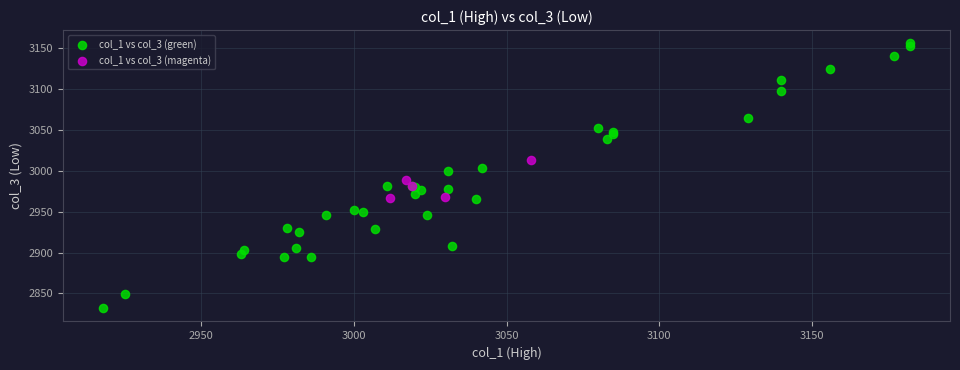

Which series has the largest Y range (max minus min)?

col_1 vs col_3 (green)